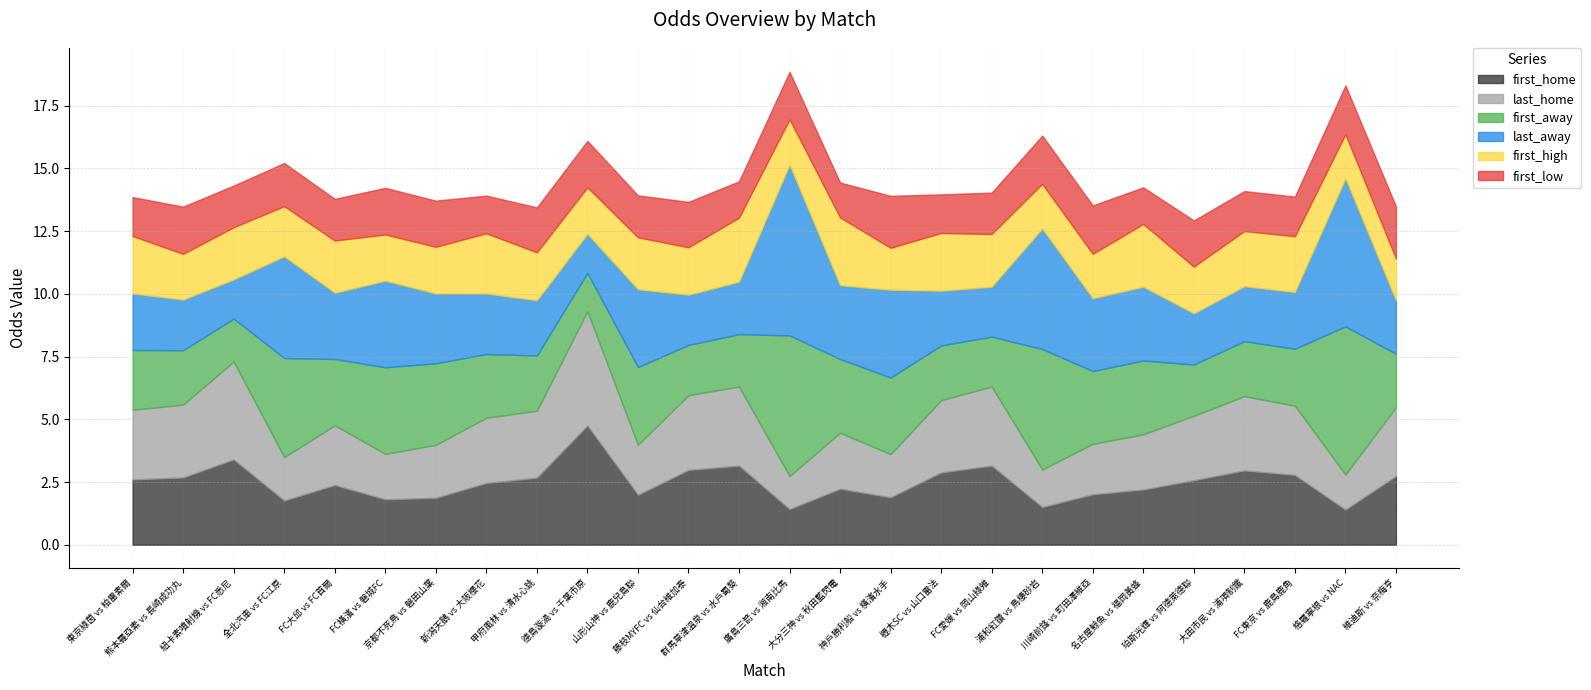

True or false: last_home has more than 0 interior local peaks.

True